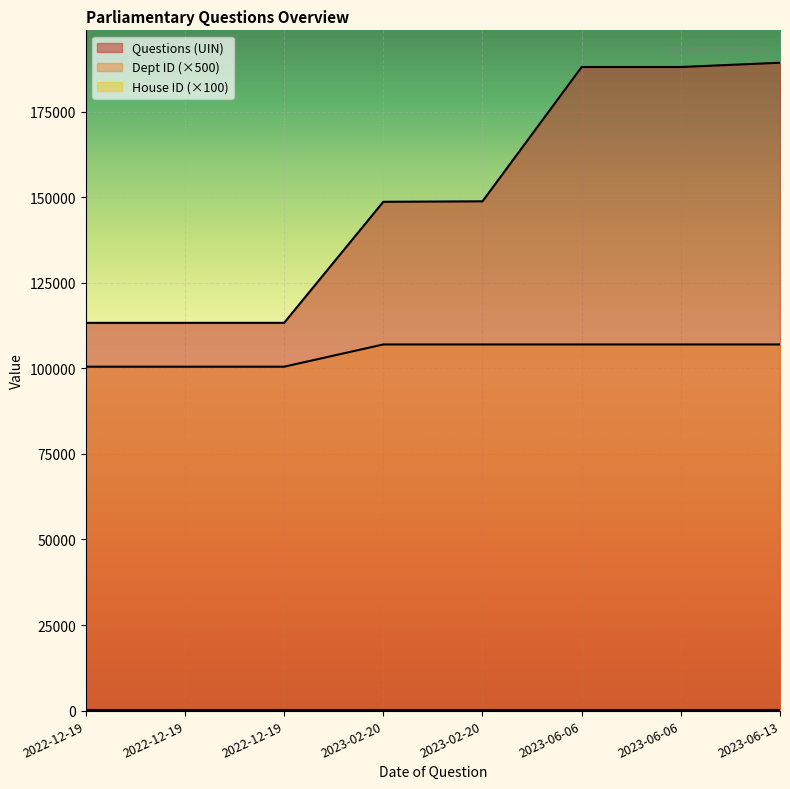

What is the maximum value for Dept ID?

107000